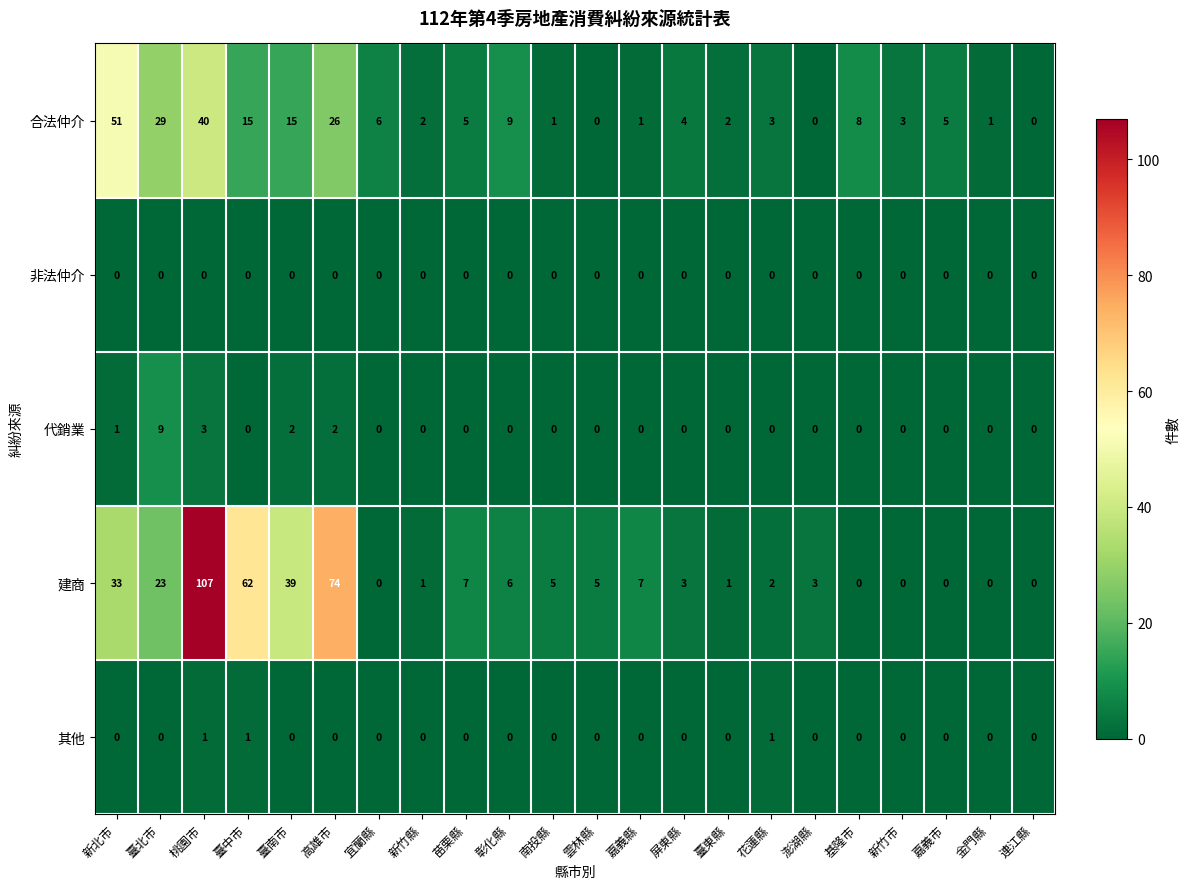

Rank the series by their maximum value, from highest to lowest.

建商, 合法仲介, 代銷業, 其他, 非法仲介